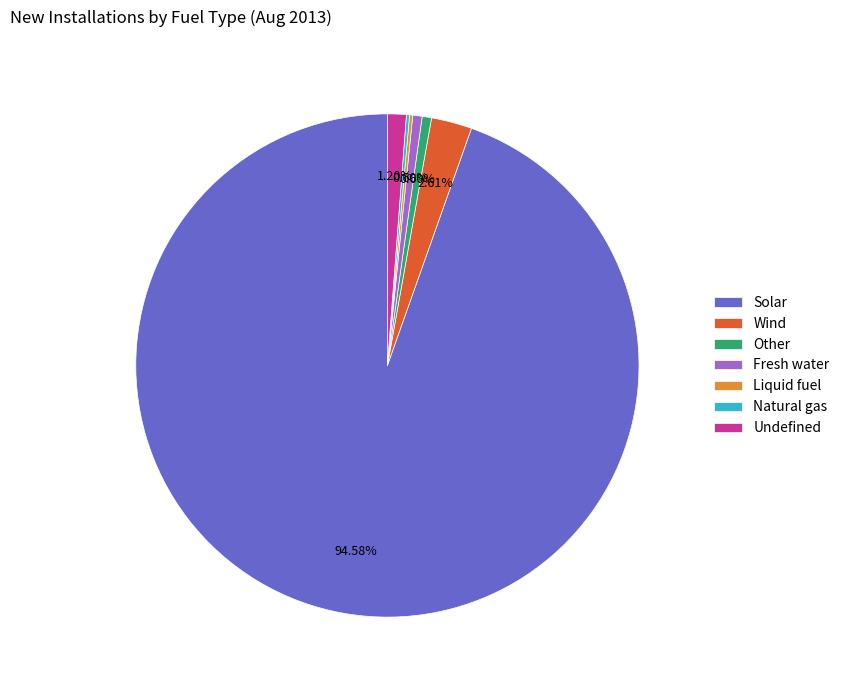

Combined, do Undefined and Fresh water account for over 50%?

No